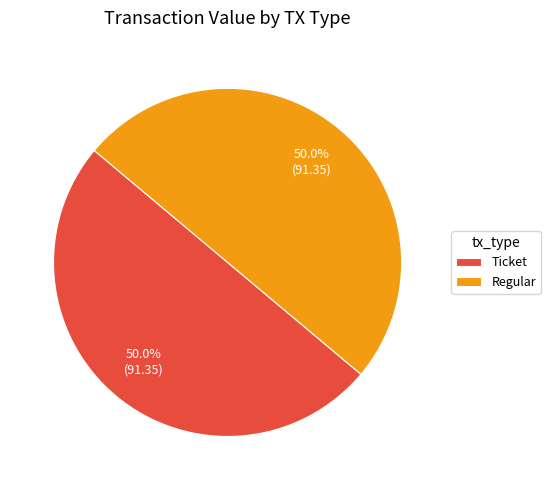

Count the number of slices in the pie.

2